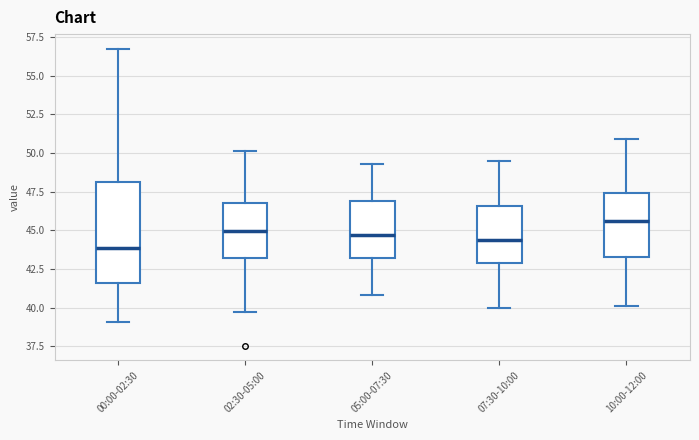

Where does the median line of the box for 07:30-10:00 sit on the y-axis? The values are not printed on the chart, so give them approximately, as read against the axis.

44.5